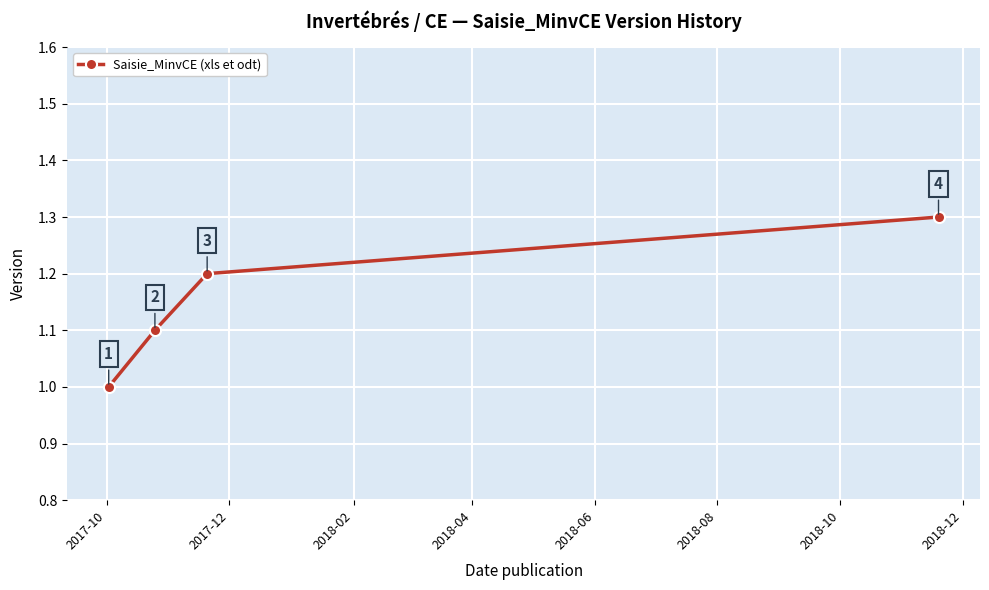

Count the values in the range 1 to 2.

4